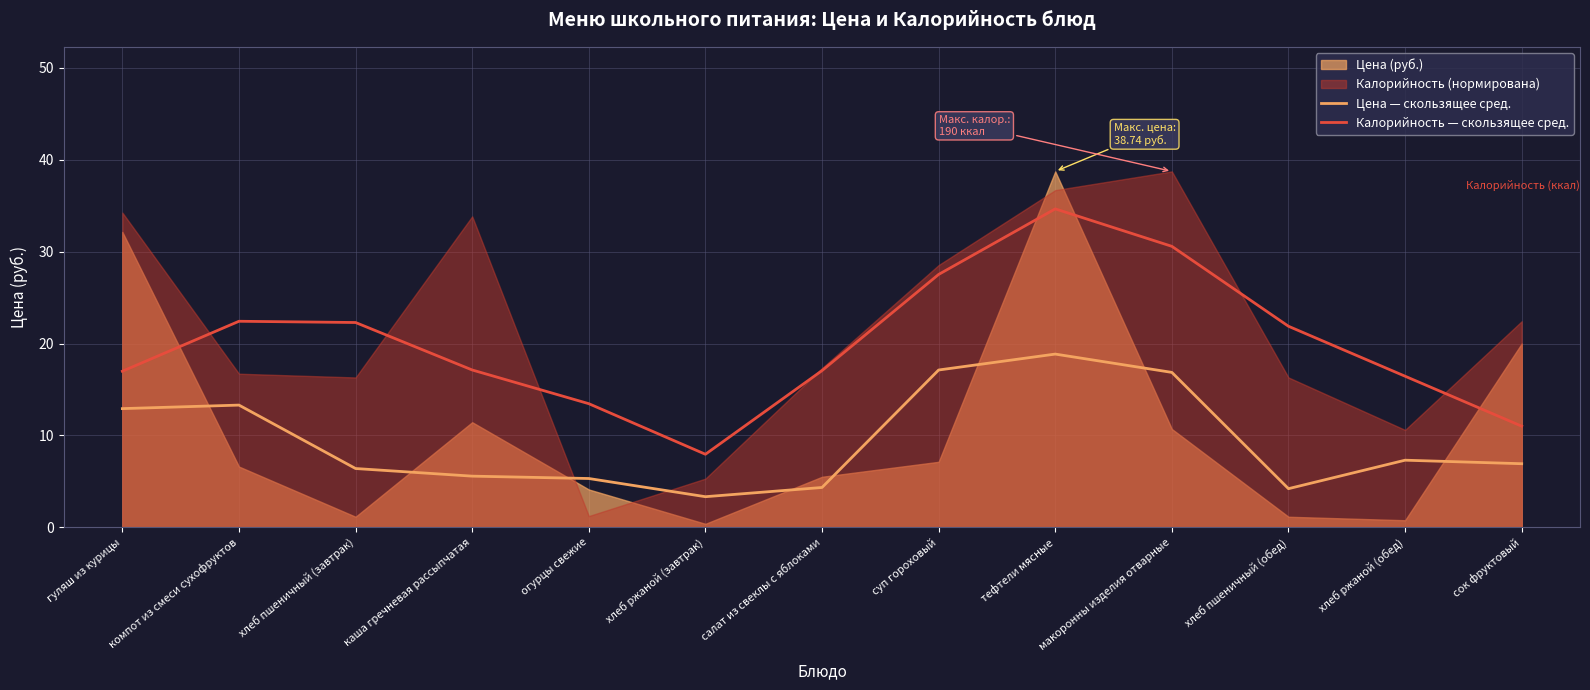

How many data points does each series have?

13